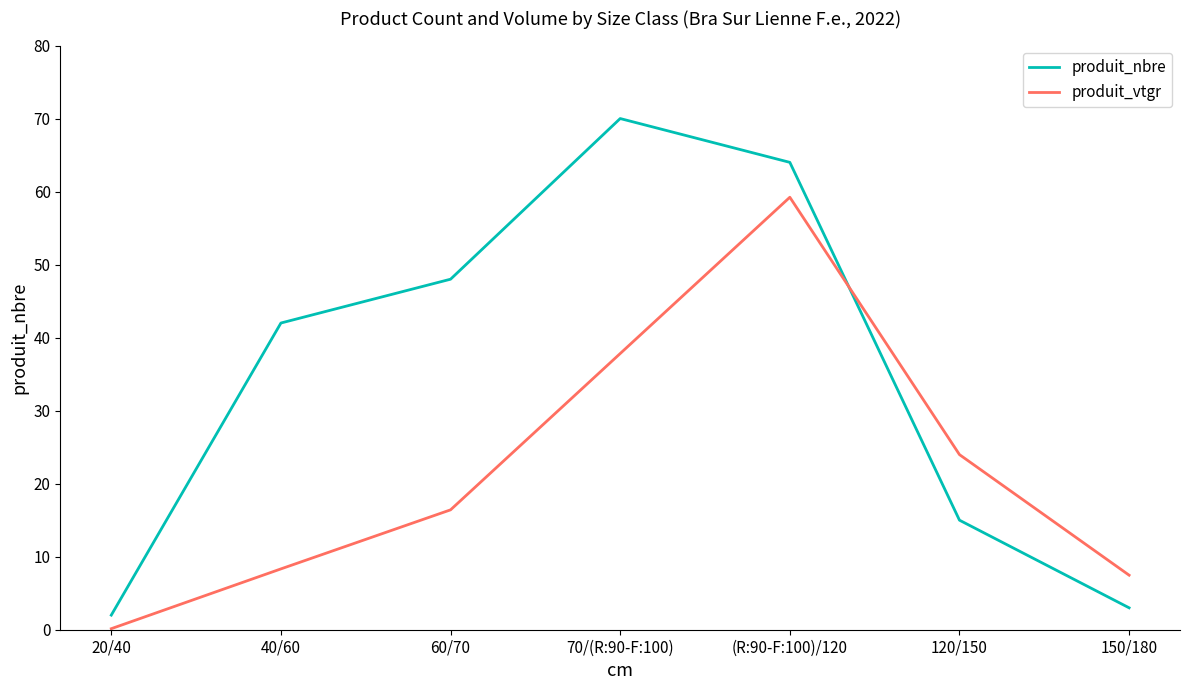

Is the value of produit_nbre at 60/70 greater than the value of produit_vtgr at 120/150?

Yes